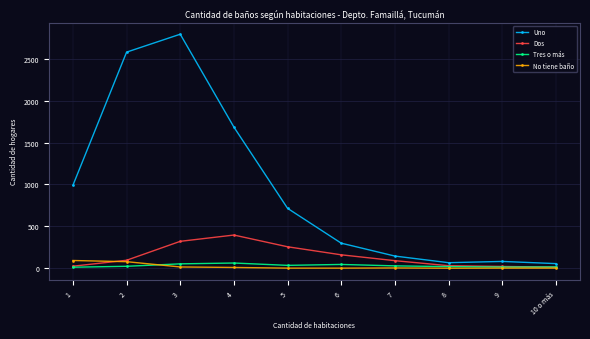

Where does the Uno series first go above 715?

1